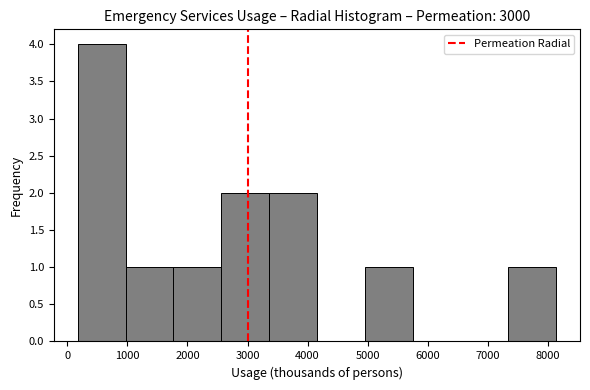

Reading left to right, transcribe this chart: for each bar, give the range it covers on the x-axis and its height. Neither the bar edges nor the heights are printed on the chart, so give them approximately, as read against the axes.

200 to 1000: 4
1000 to 1800: 1
1800 to 2600: 1
2600 to 3400: 2
3400 to 4200: 2
4200 to 5000: 0
5000 to 5700: 1
5700 to 6500: 0
6500 to 7300: 0
7300 to 8100: 1